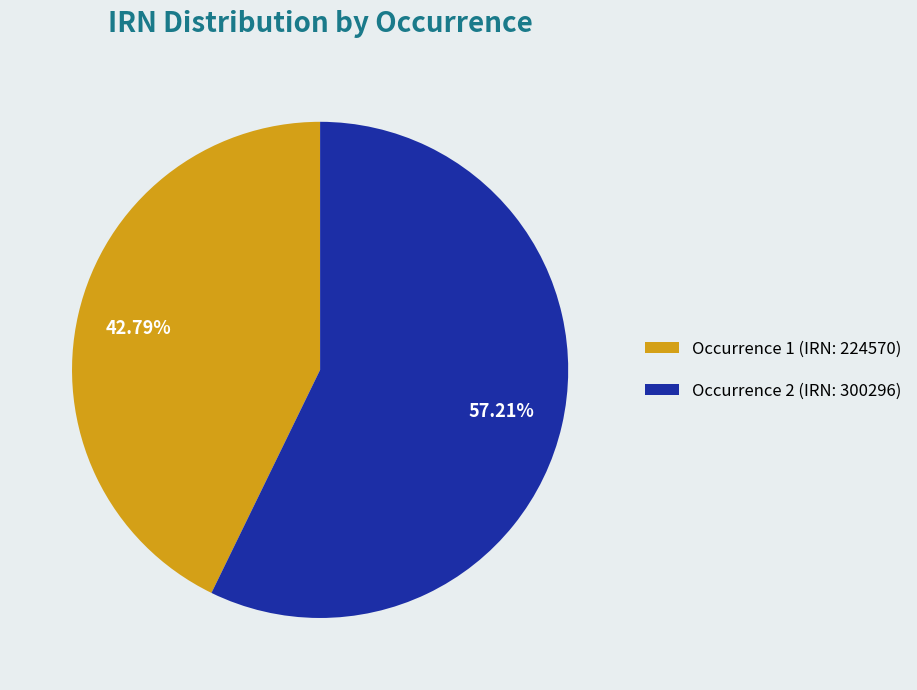

Which category has the biggest portion of the pie?

Occurrence 2 (IRN: 300296)